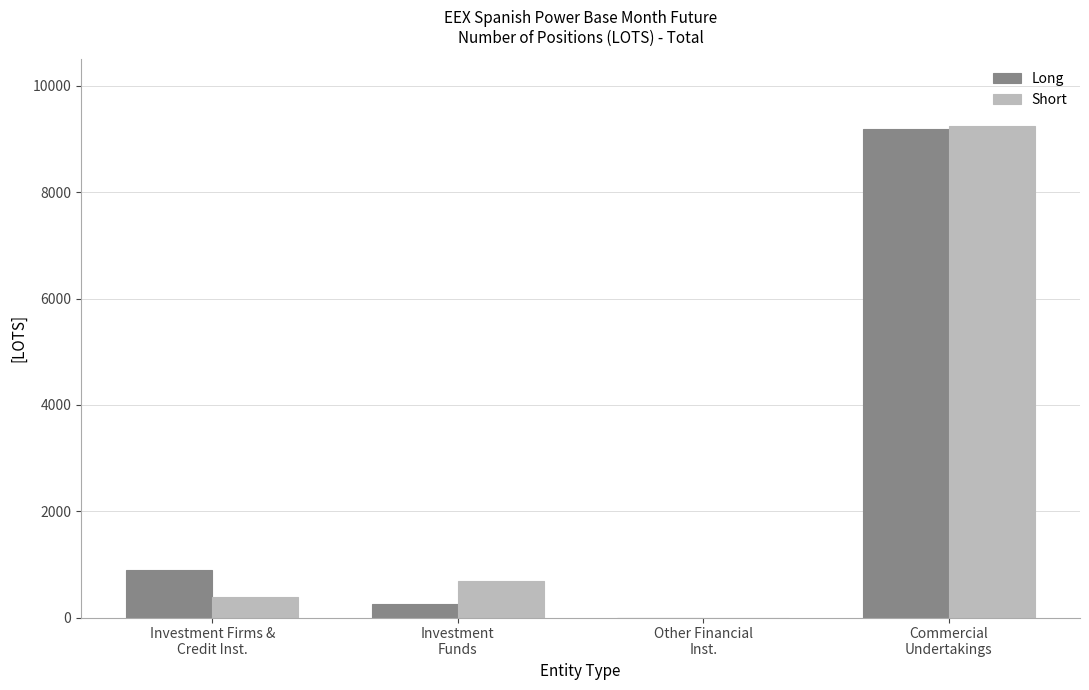

Count the number of categories in the chart.

4